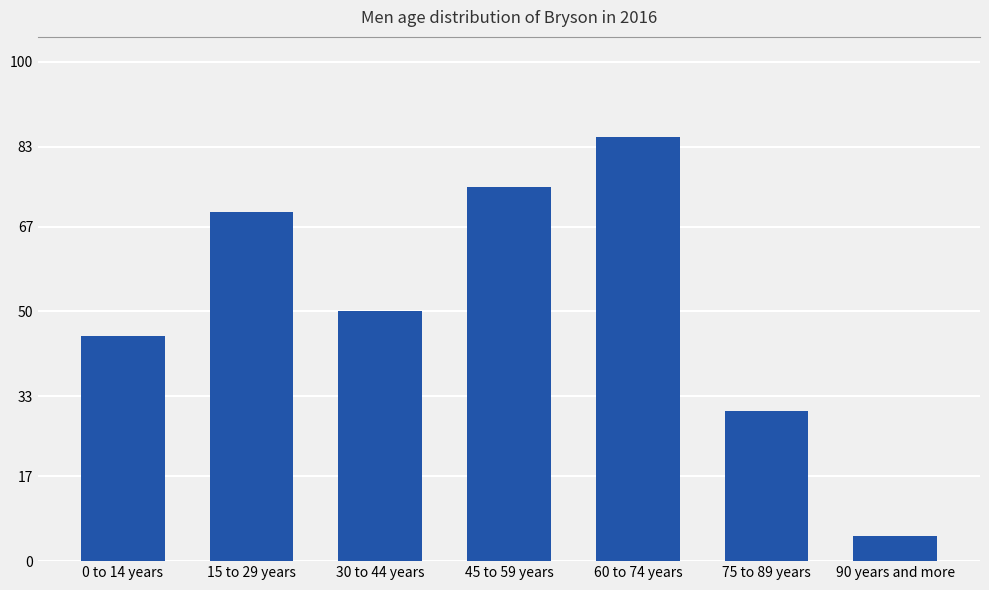

True or false: the data shows 17 at 0 to 14 years.

False